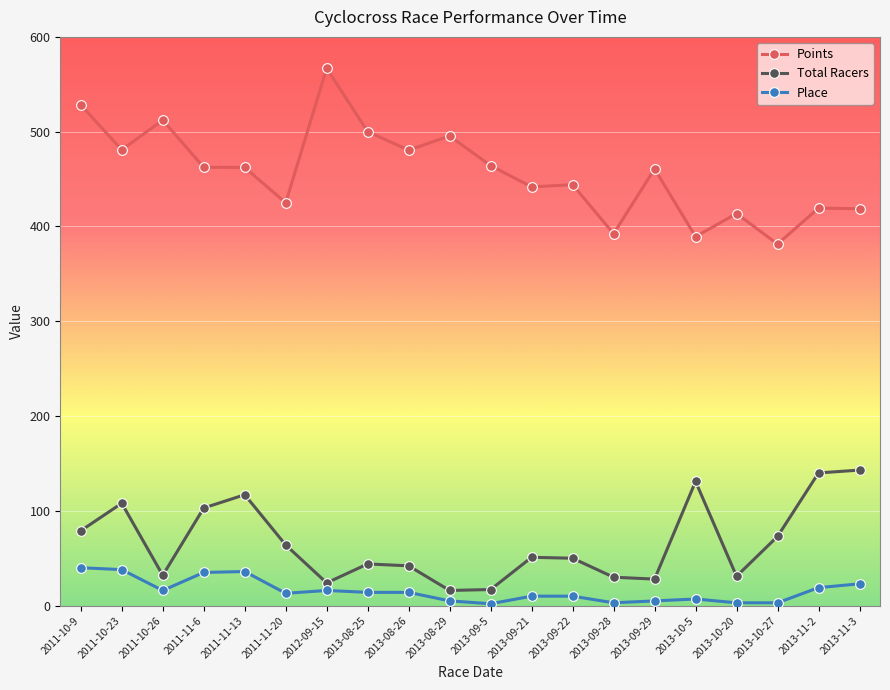

Which series has the widest spread of values?

Points